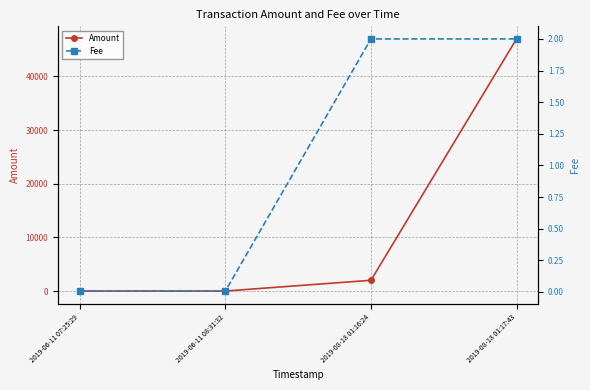

Reading left to right, transcribe all the data shown in this chart.

Amount: 0.1	0.0	2004.5	46998.0
Fee: 0.0	0.0	2.0	2.0